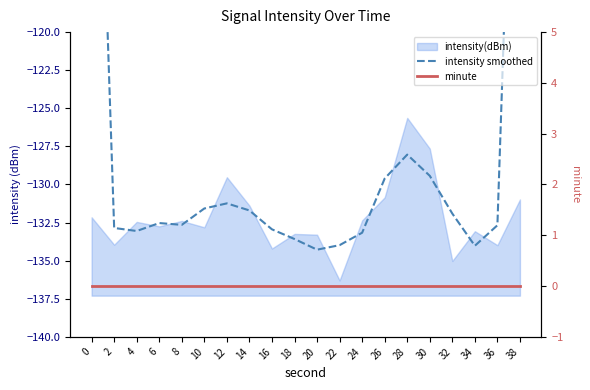

In intensity smoothed, how many points are lower than both neighbors (excluding endpoints)?

4